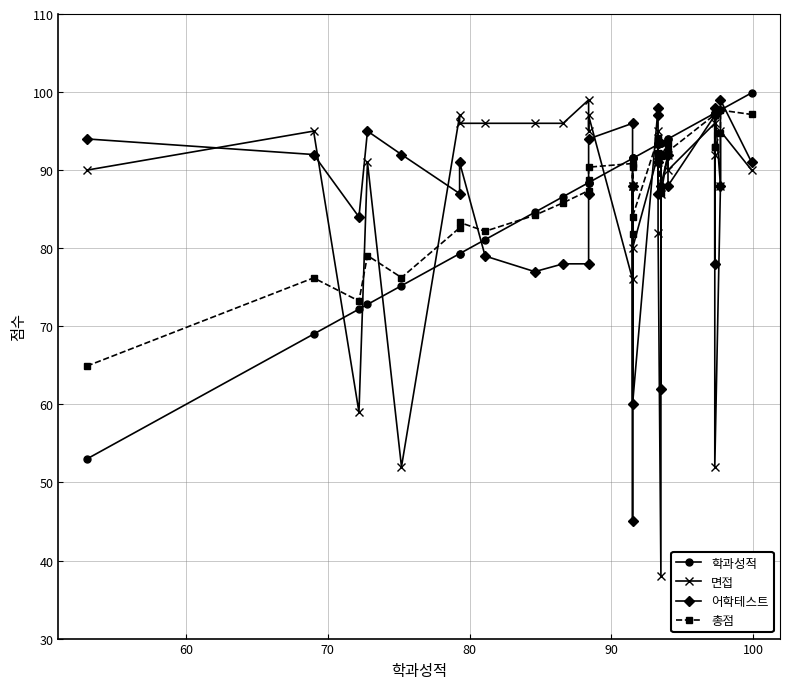

The value of 총점 at 110 is 144.1. True or false?

False